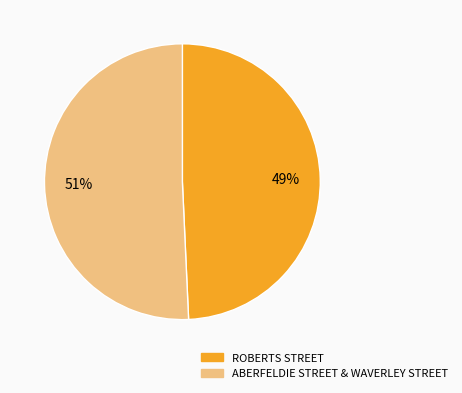

Does ROBERTS STREET represent more than half of the total?

No